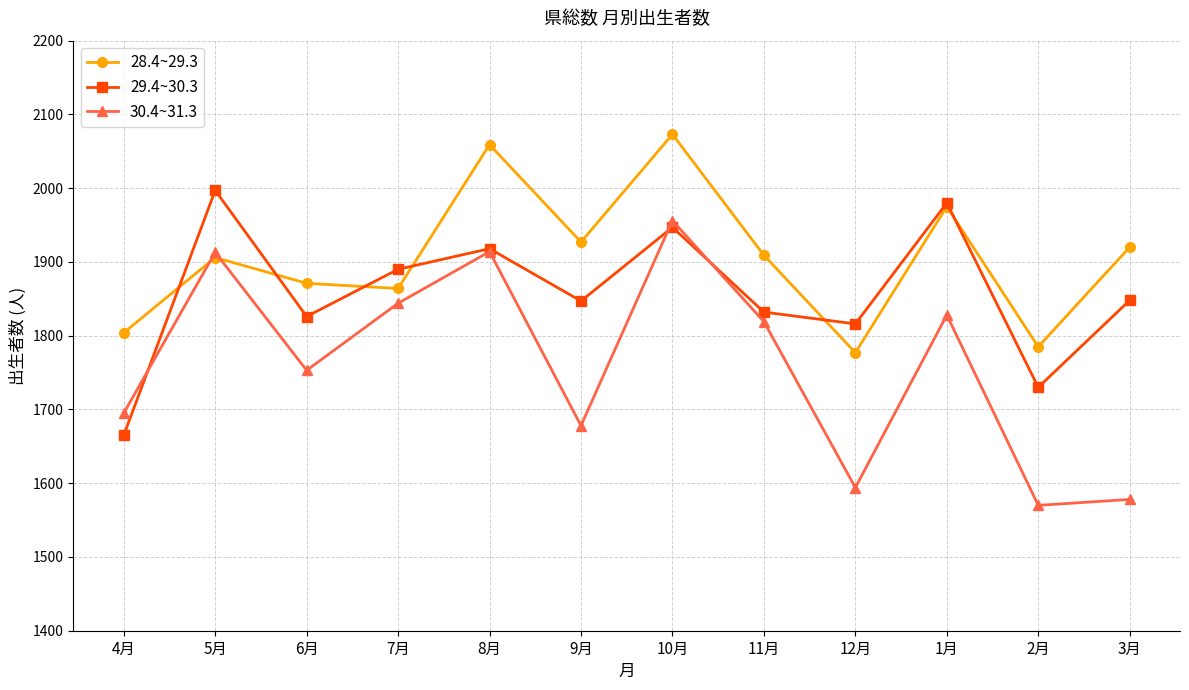

The value of 30.4~31.3 at 4月 is 531. True or false?

False